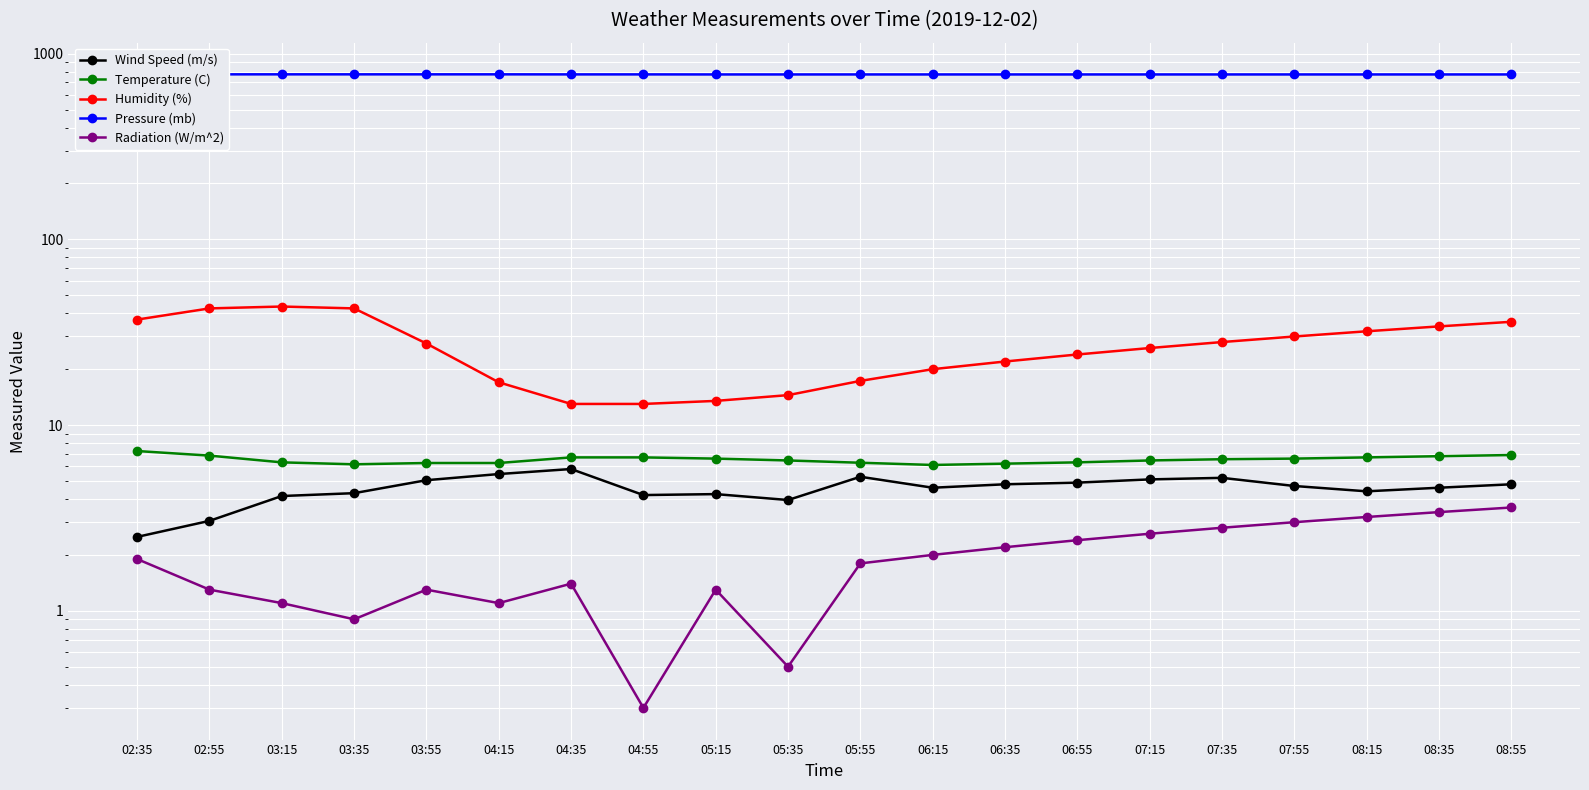

True or false: Temperature (C) and Pressure (mb) cross at least once.

False